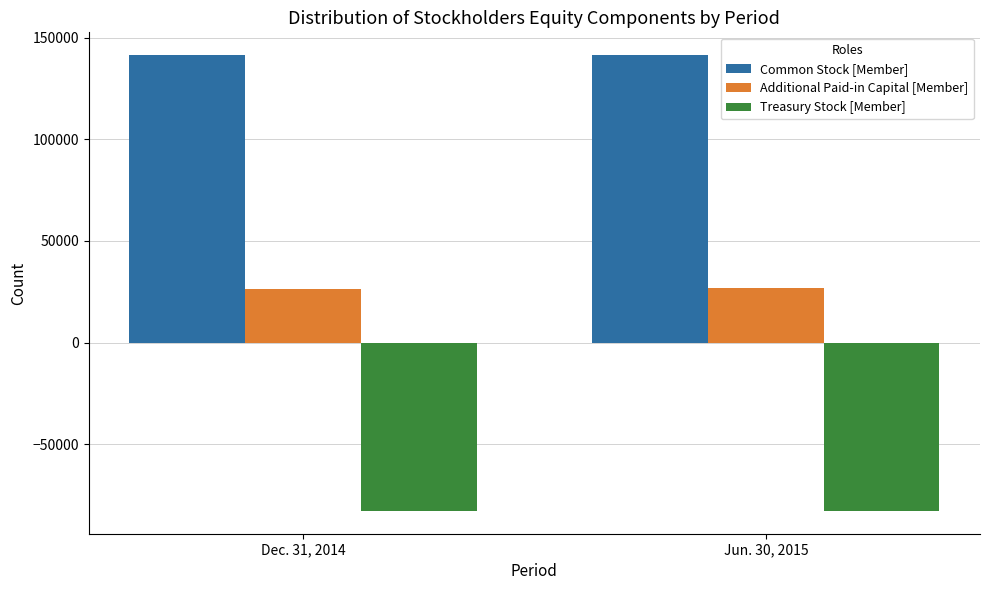

What is the spread (max minus min) of values at Jun. 30, 2015?

224237